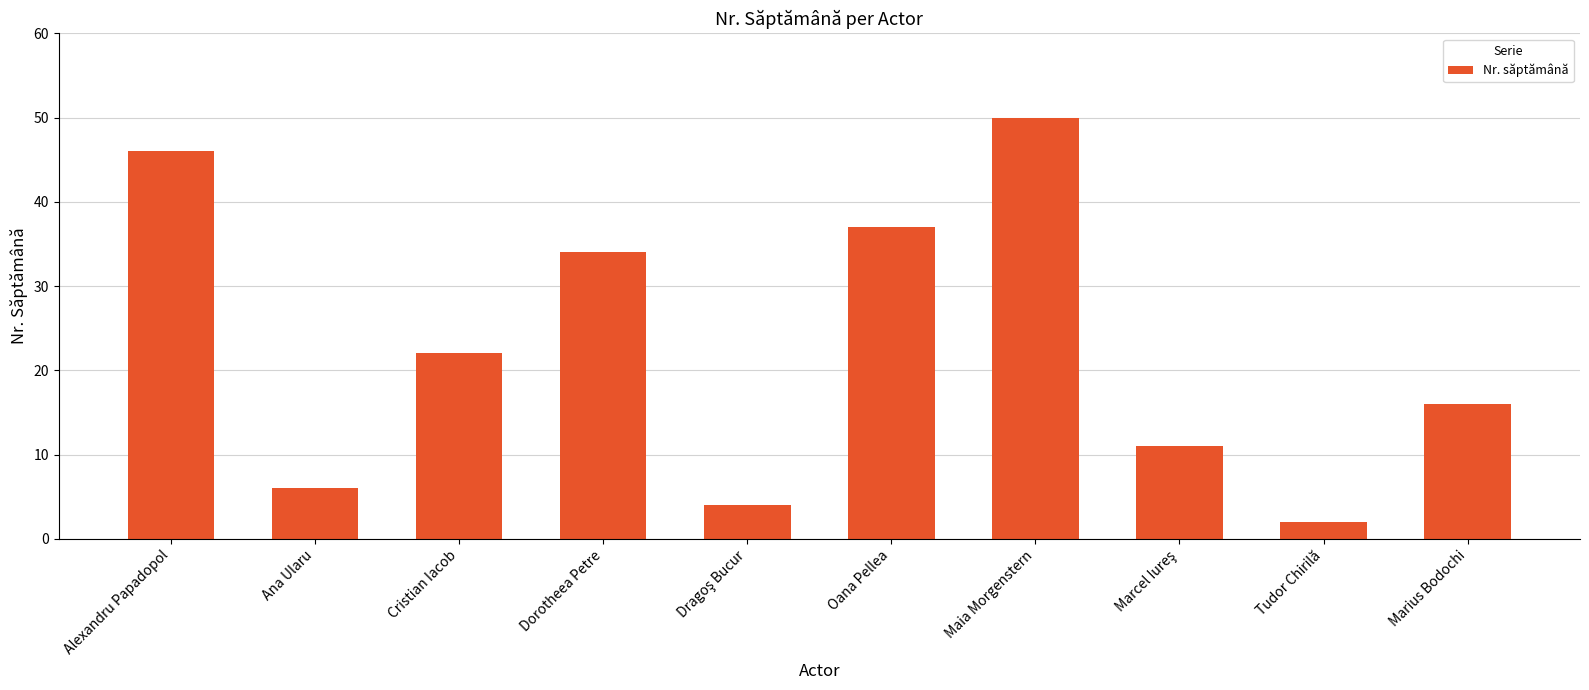

What is the value of the 6th bar from the left?

37